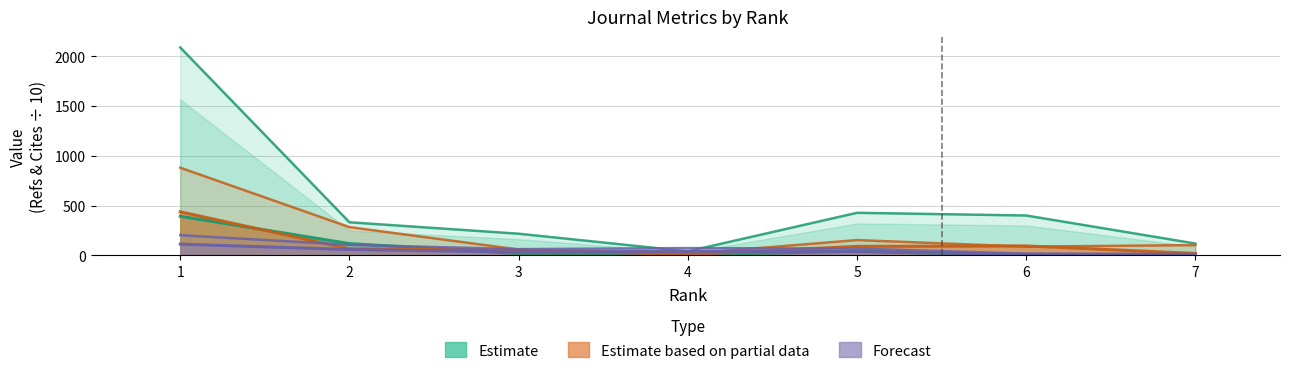

Where does the Total Cites (3years) series first go above 19?

1